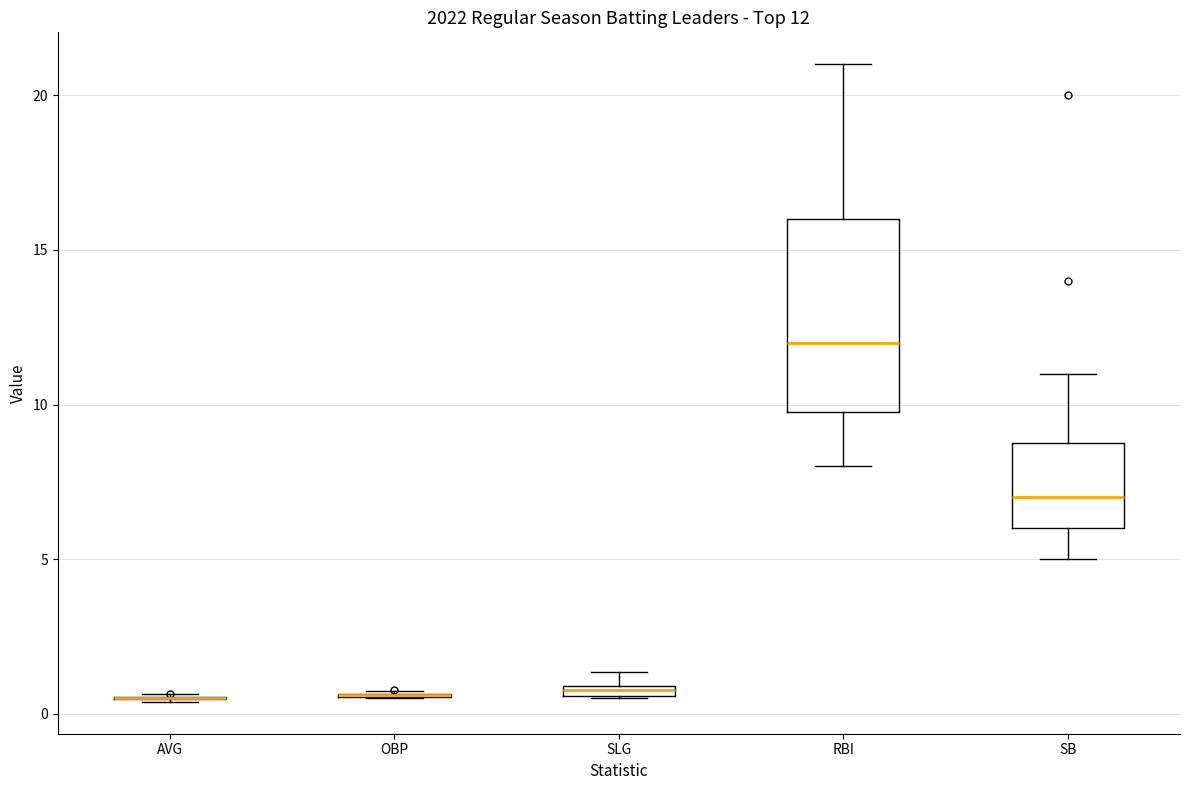

Comparing the boxes themselves (not the whiskers), which one is the tallest?

RBI